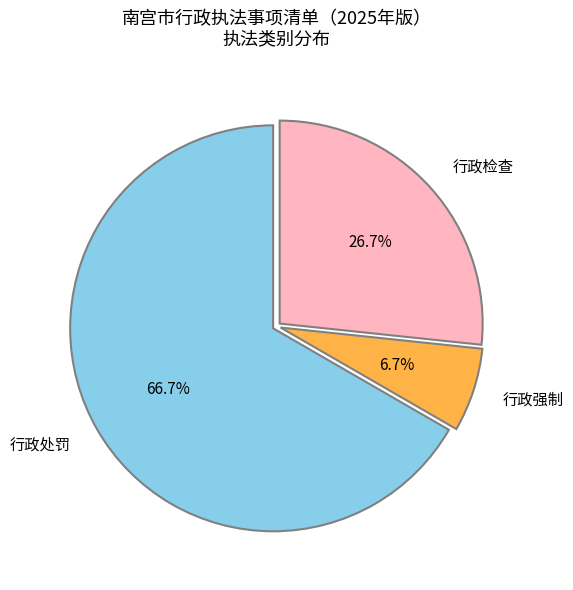

Between 行政处罚 and 行政检查, which is larger?

行政处罚